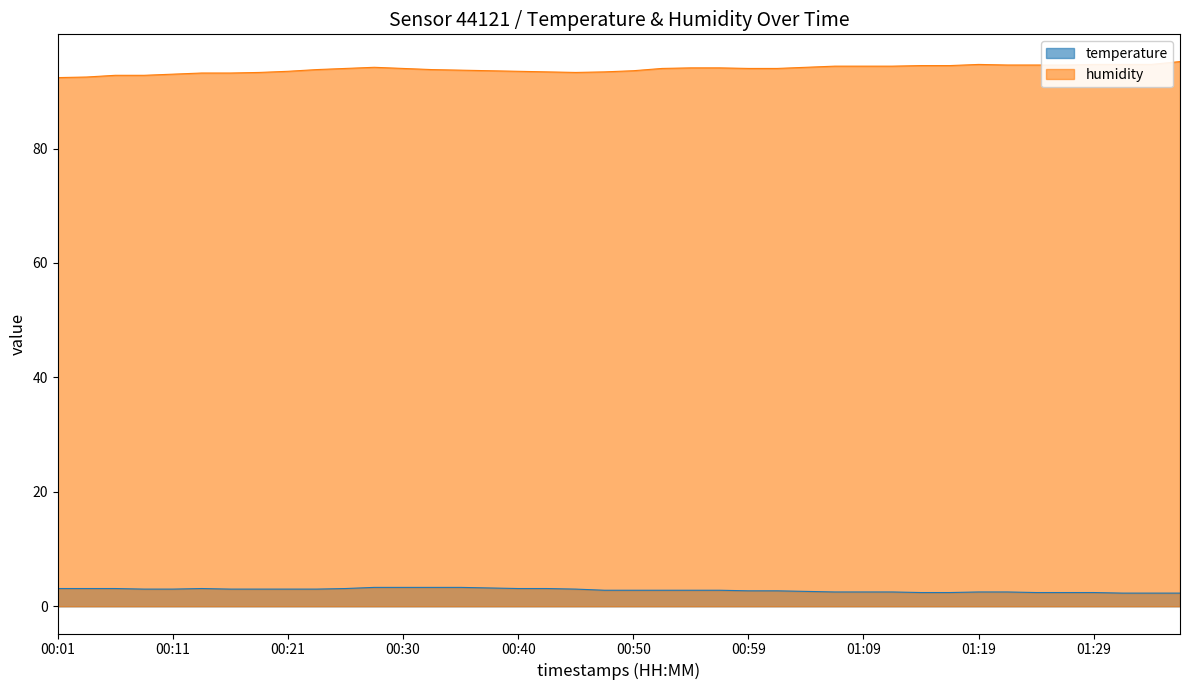

What is the label of the 15th point from the left?

00:35